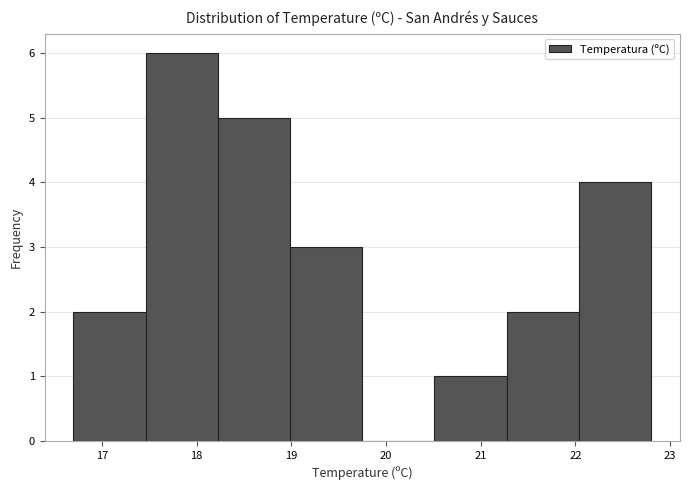

How tall is the bar that spans 17.5 to 18.2 on the x-axis? Neither the bar edges nor the heights are printed on the chart, so give them approximately, as read against the axes.

6